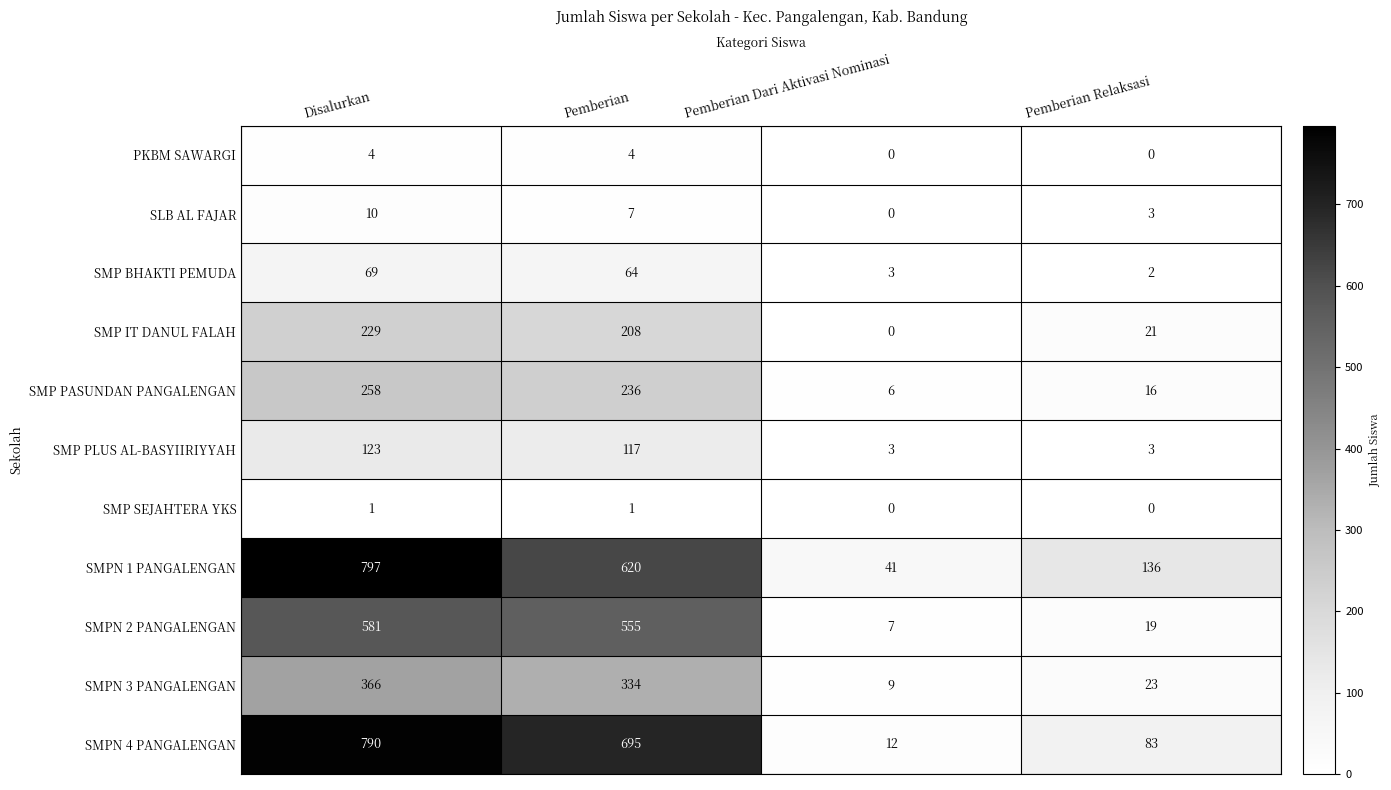

Rank the series by their maximum value, from highest to lowest.

SMPN 1 PANGALENGAN, SMPN 4 PANGALENGAN, SMPN 2 PANGALENGAN, SMPN 3 PANGALENGAN, SMP PASUNDAN PANGALENGAN, SMP IT DANUL FALAH, SMP PLUS AL-BASYIIRIYYAH, SMP BHAKTI PEMUDA, SLB AL FAJAR, PKBM SAWARGI, SMP SEJAHTERA YKS